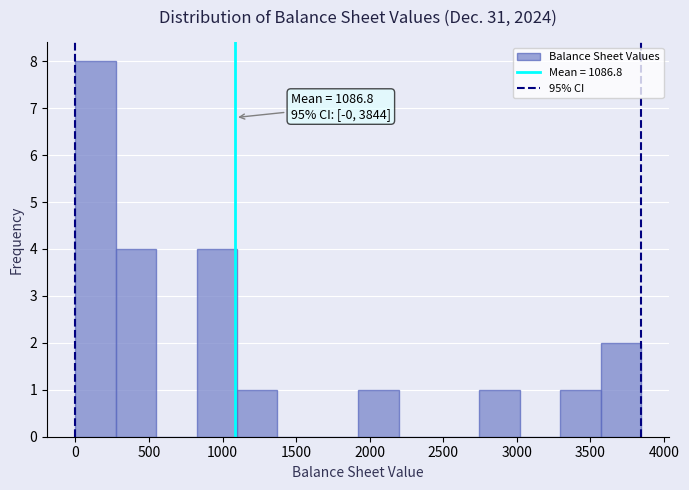

Over which range of the x-axis is the bar tallest?

0 to 250